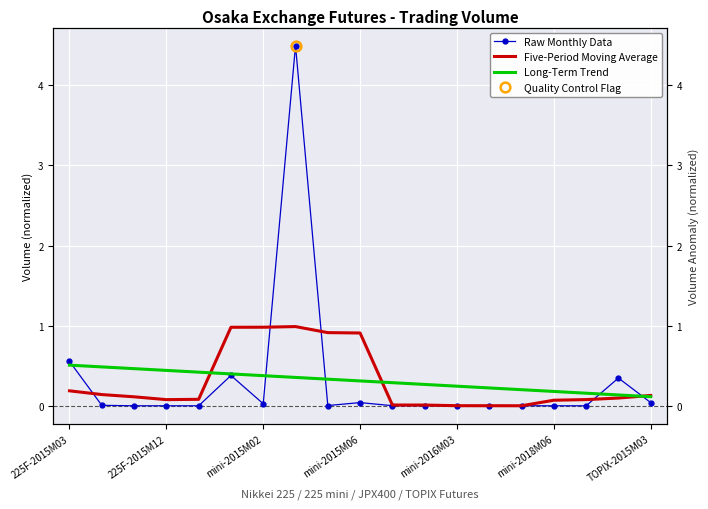

Read the Five-Period Moving Average value at 225F-2015M03.

0.2